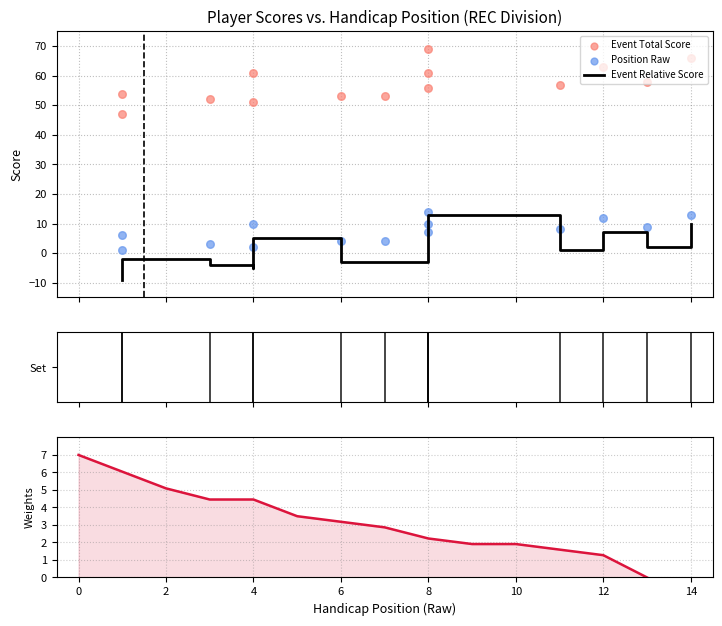

Which series has the widest spread of Y values?

Event Relative Score